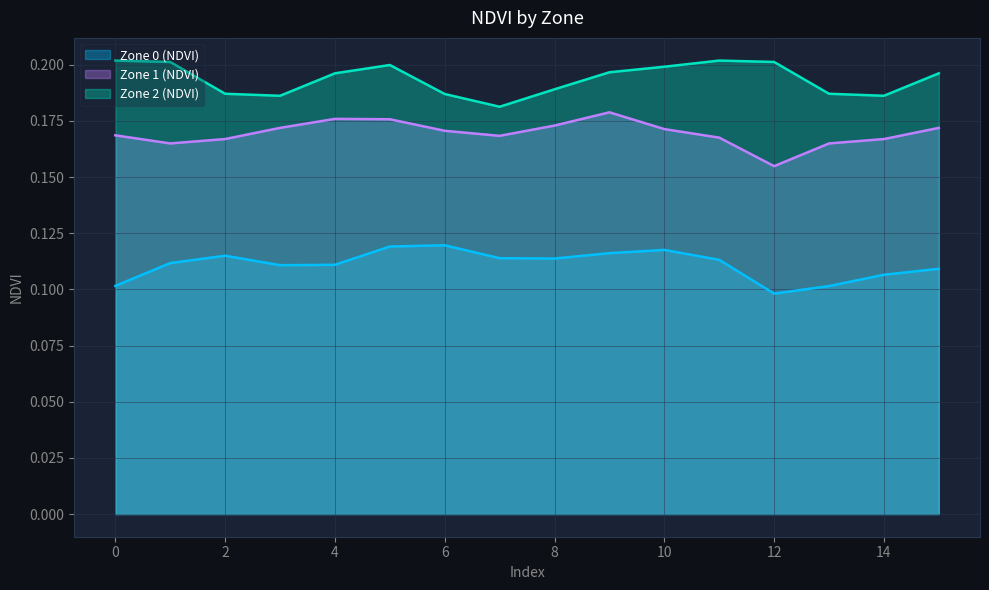

What is the total value across all series at 3?

0.5